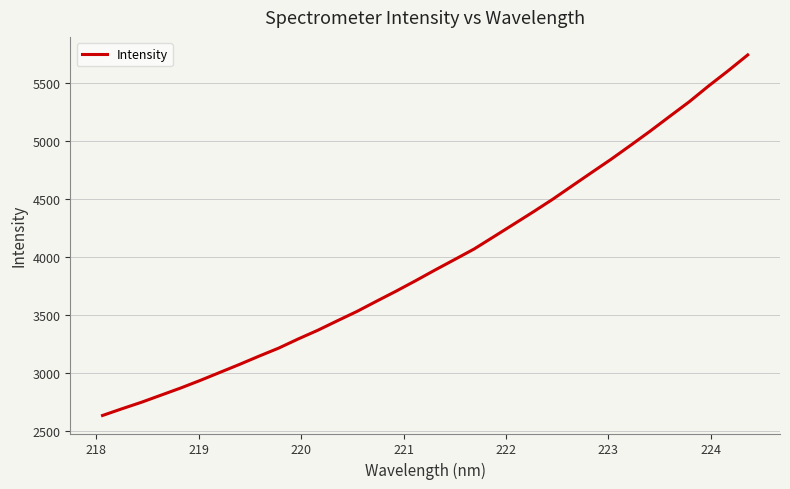

Count the number of data series in this chart.

1